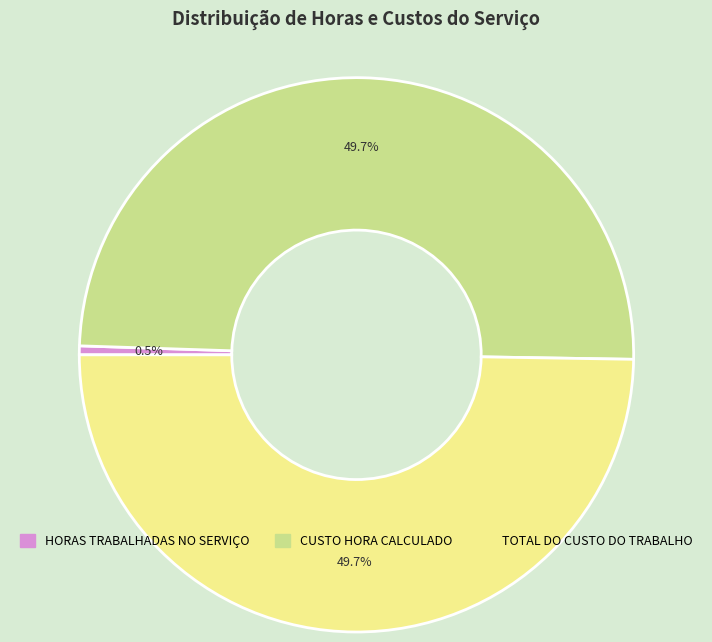

Count the number of slices in the pie.

3